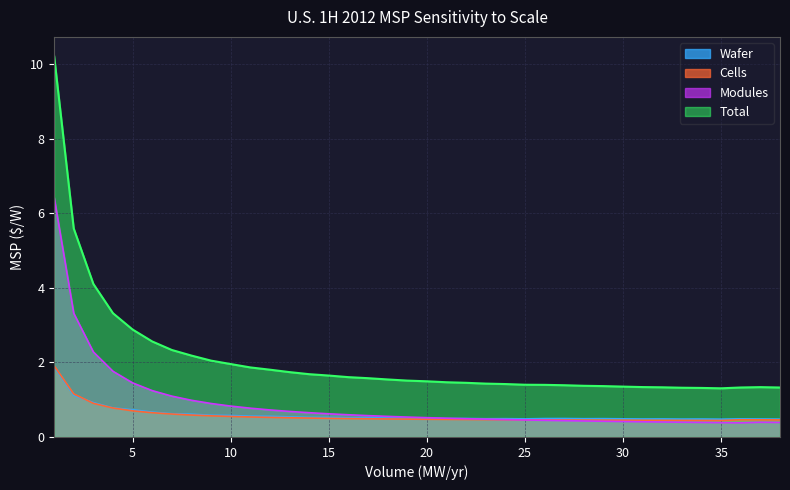

Is it true that Wafer equals 1.0 at 9?

False